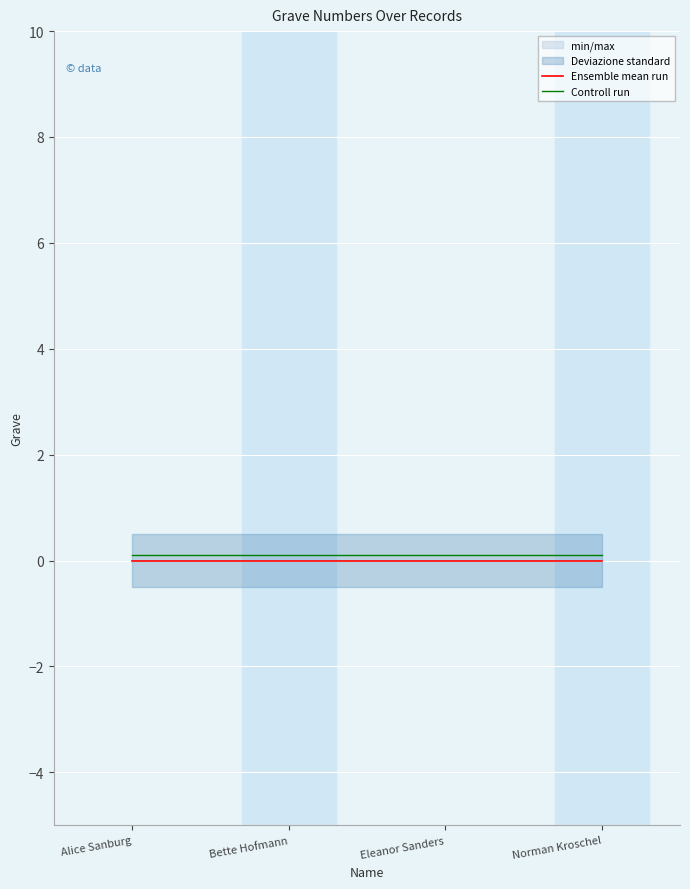

Rank the series by their average value, from highest to lowest.

Controll run, Ensemble mean run